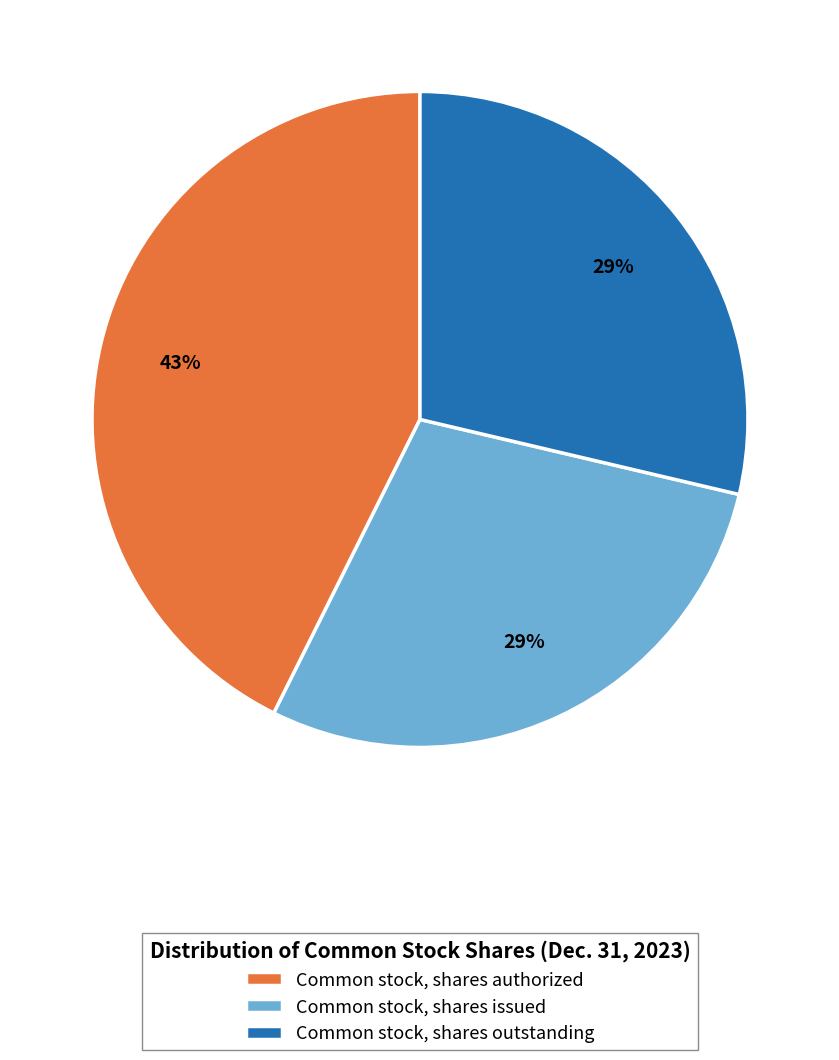

What is the ratio of the value at Common stock, shares outstanding to the value at Common stock, shares authorized?

0.7